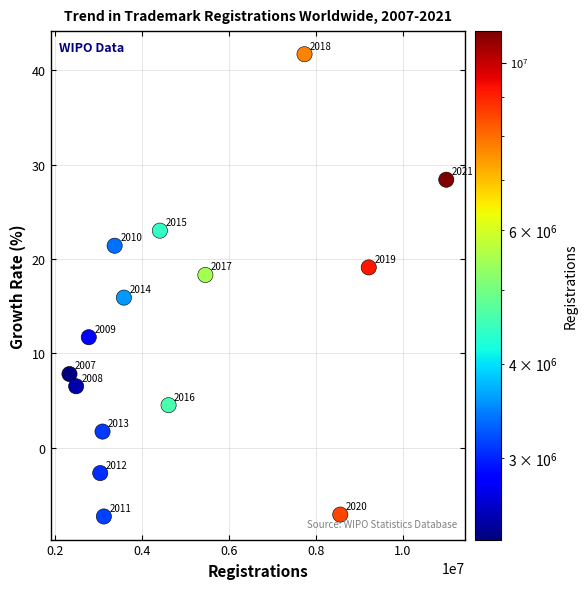

What Y value in the scatter plot is closest to 17?

15.9